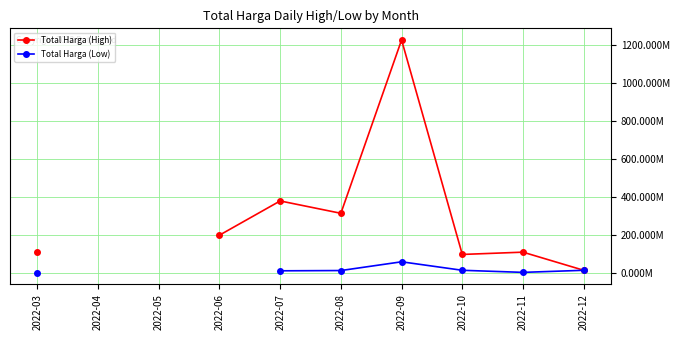

Between 2022-12 and 2022-07, which is larger?

2022-07